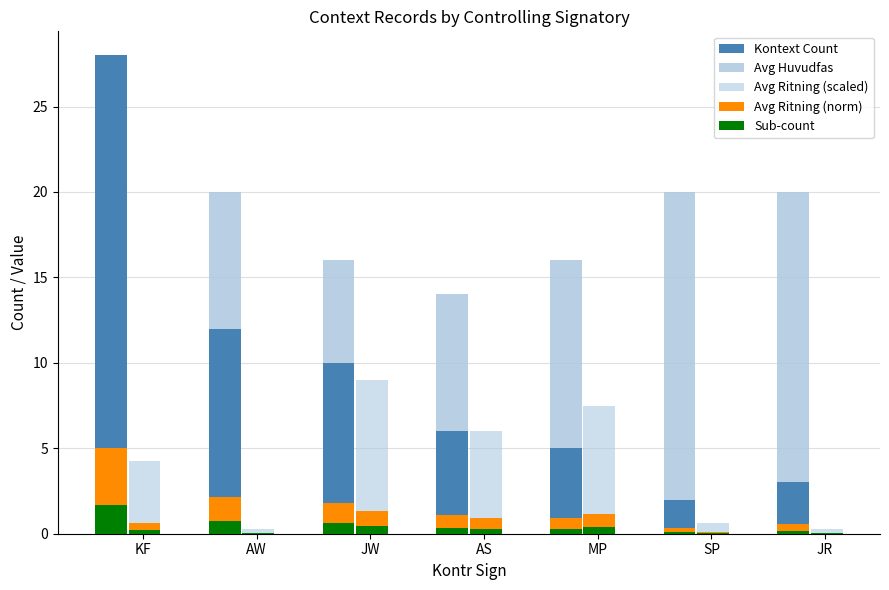

What is the average value of the Avg Ritning (scaled) series?

4.0